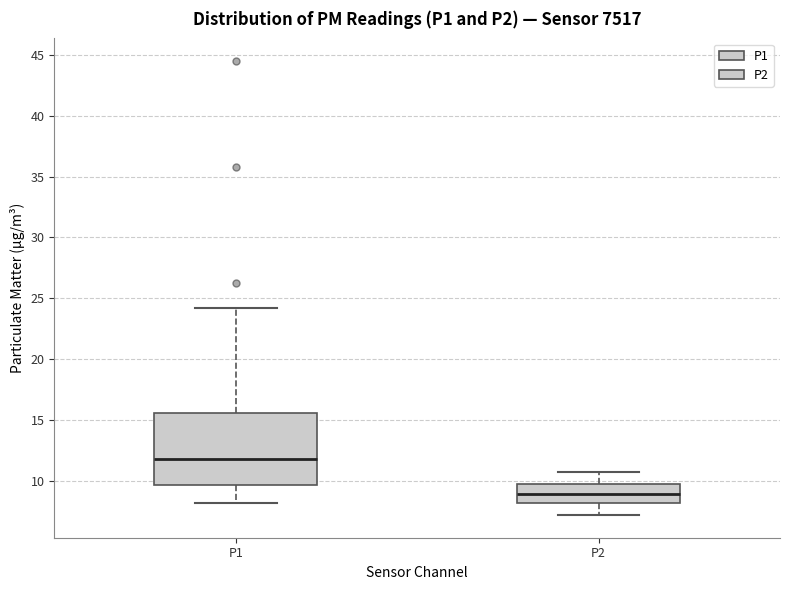

Where is the upper edge of the box for P2 on the y-axis? The values are not printed on the chart, so give them approximately, as read against the axis.

10.0